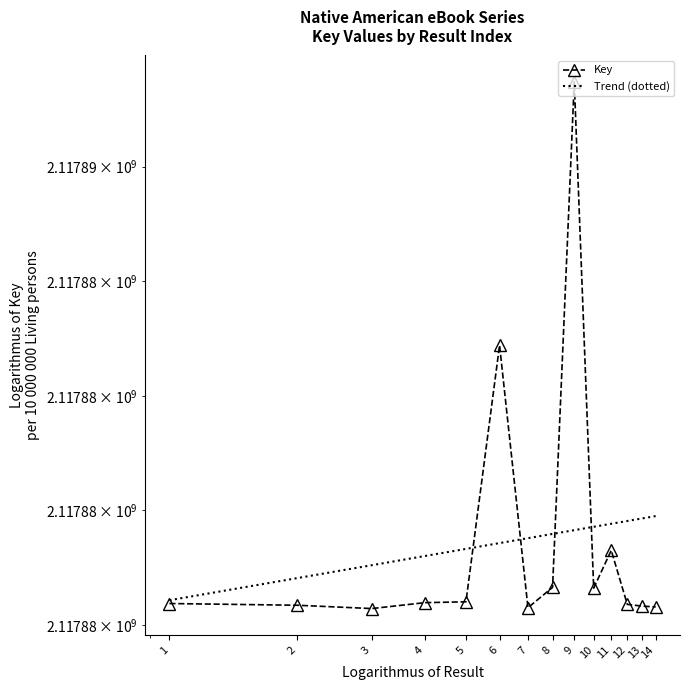

What is the change in value from 3 to 5?

+118